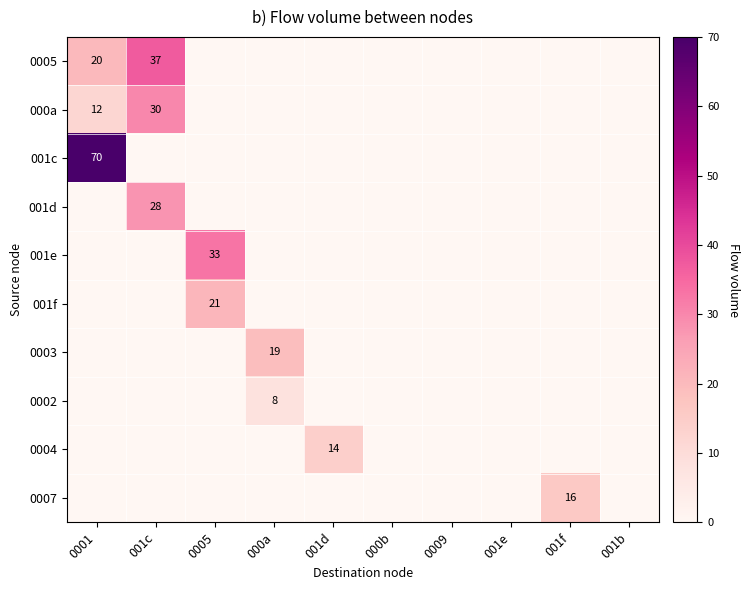

At which category does the chart reach its peak across all series?

0001